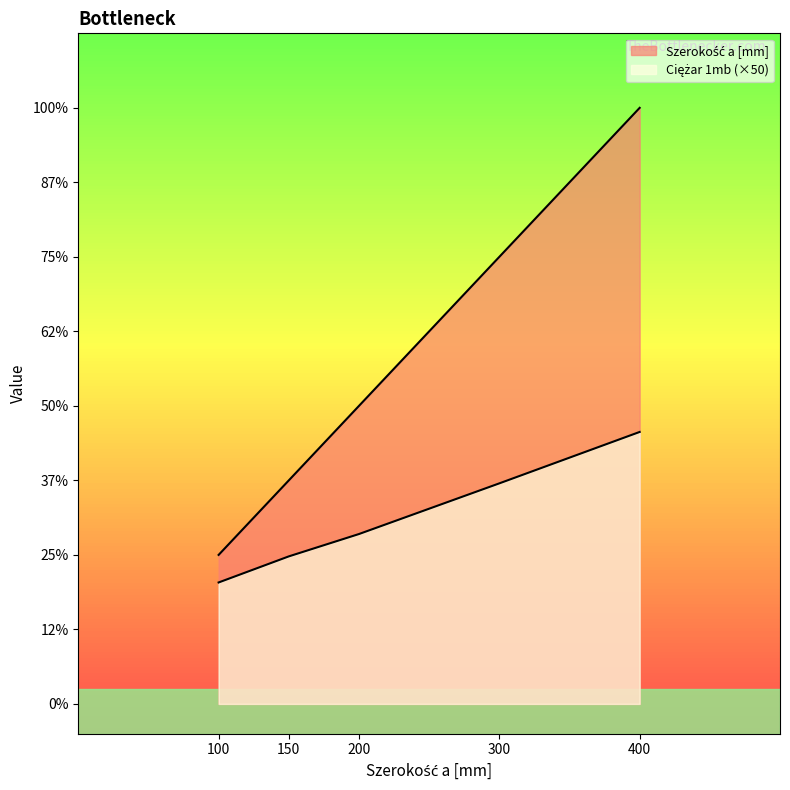

True or false: Ciężar 1mb and Szerokość a [mm] cross at least once.

False